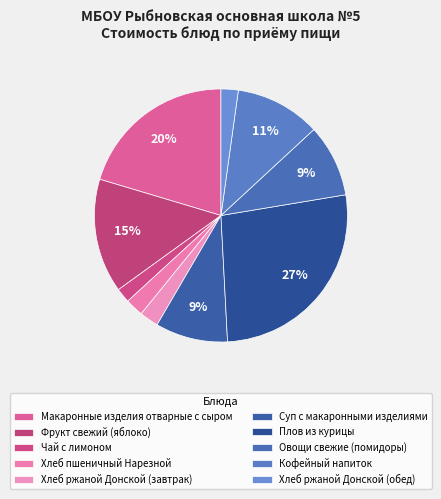

To the nearest percent, what is the difference between the Фрукт свежий (яблоко) and Плов из курицы slice percentages?

12%